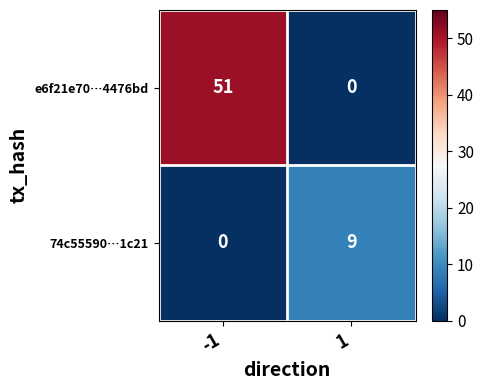

Which series has the largest total across all categories?

e6f21e70…4476bd